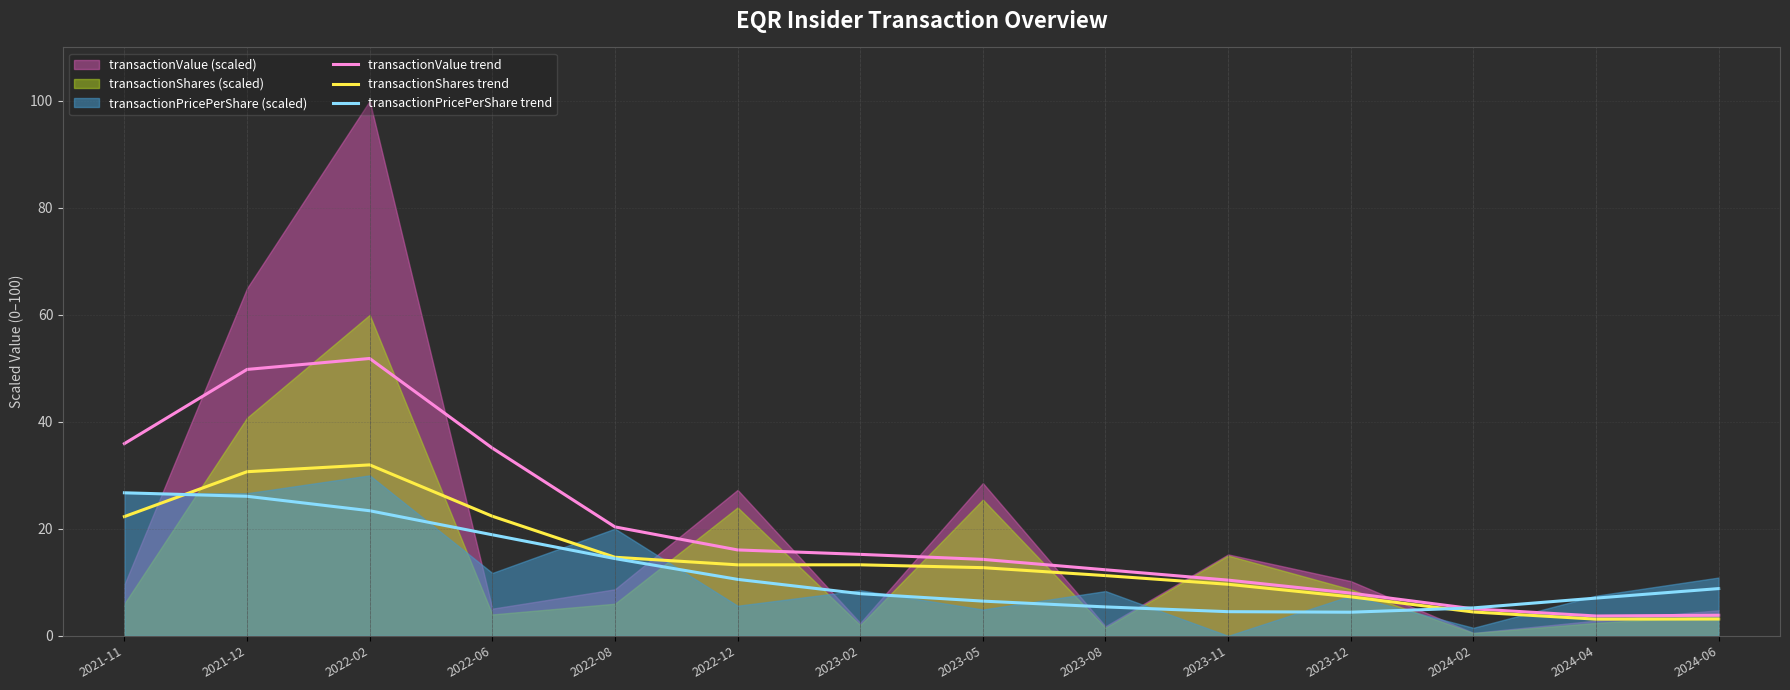

How many lines are shown in the chart?

3